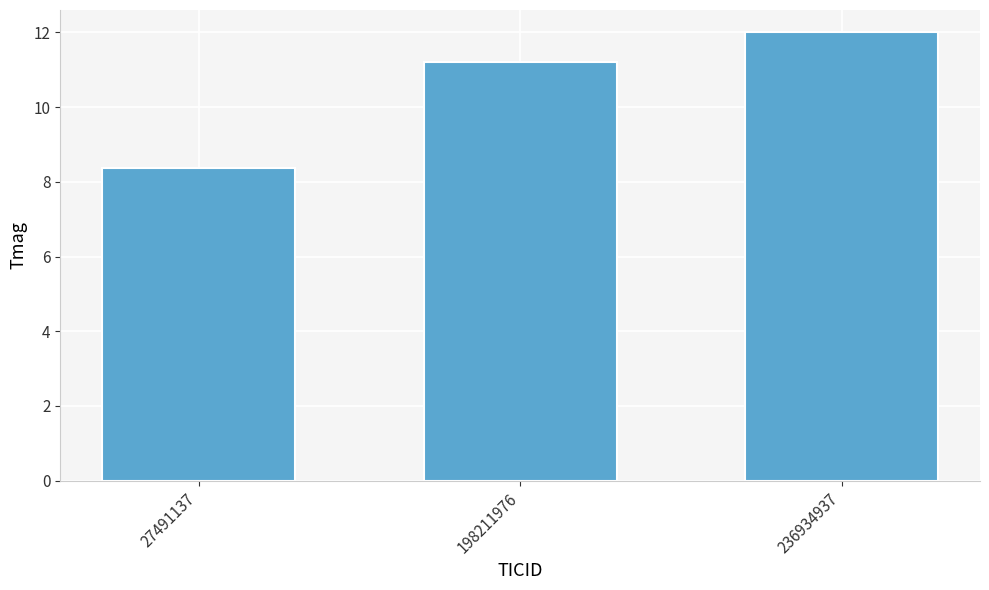

What is the difference between the maximum and minimum values?

3.6